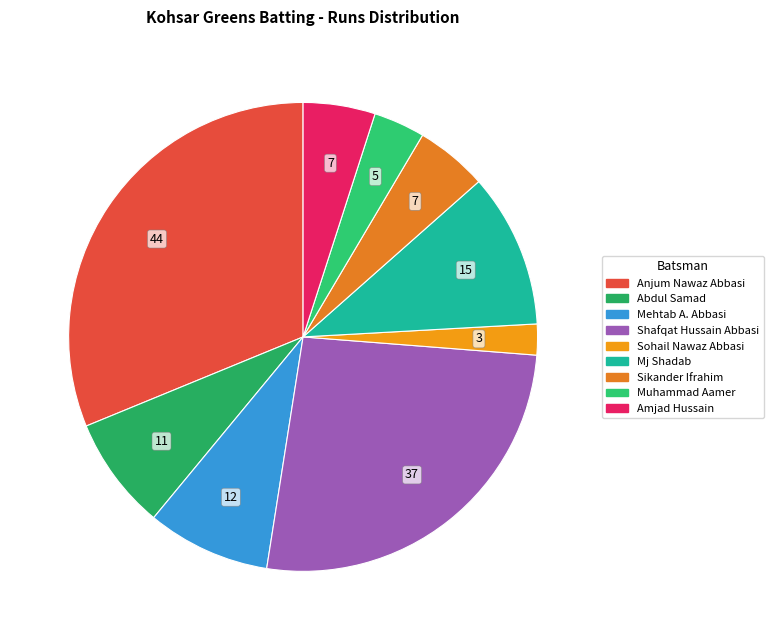

Is Amjad Hussain the majority of the pie?

No